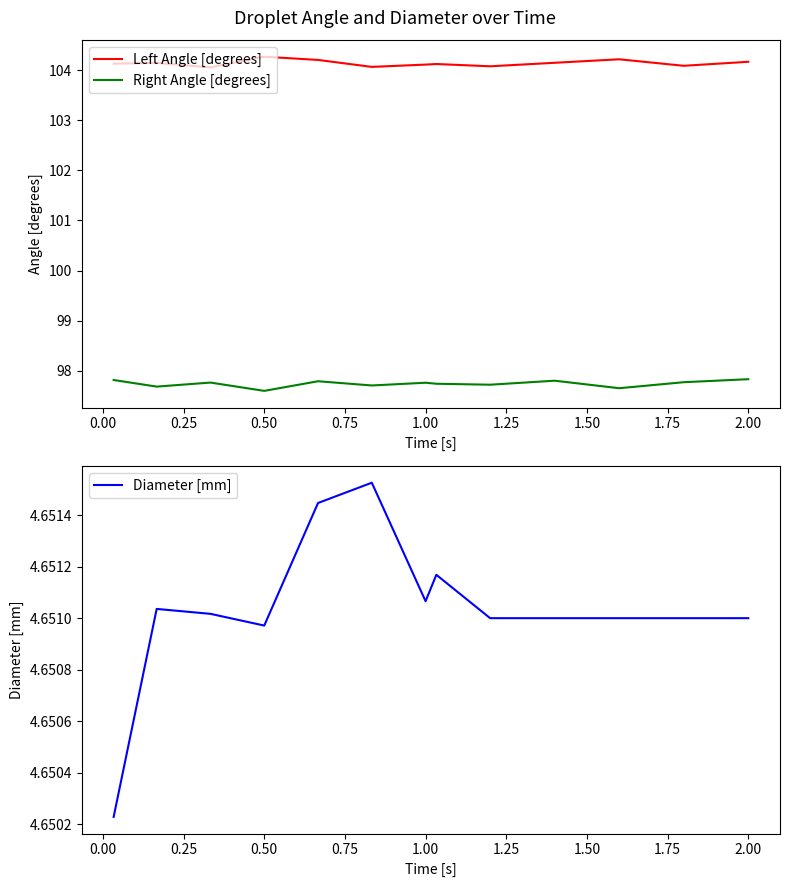

The Right Angle [degrees] series shows 152.9 at 2.00. True or false?

False